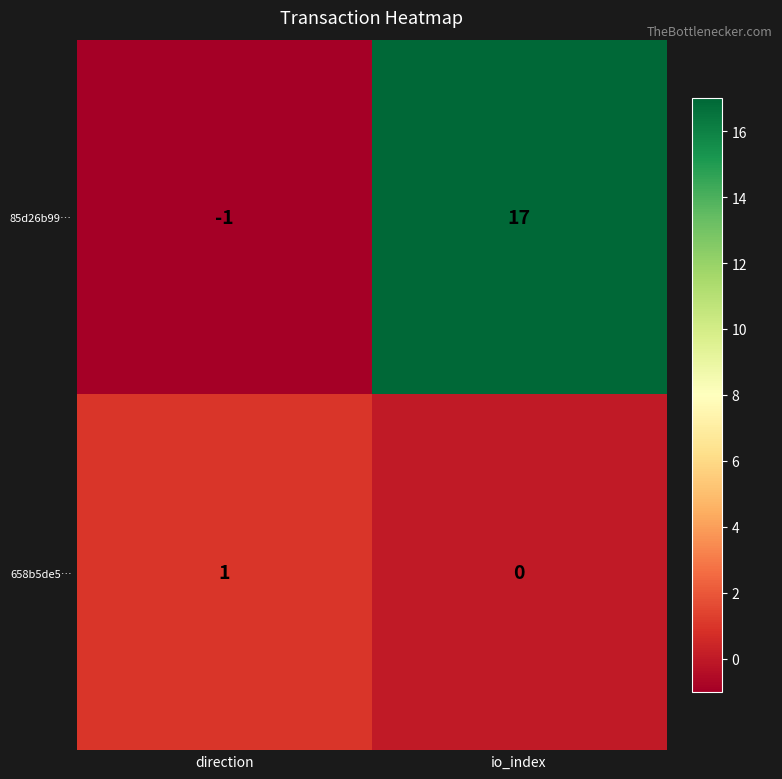

Rank the series by their maximum value, from lowest to highest.

658b5de5…, 85d26b99…